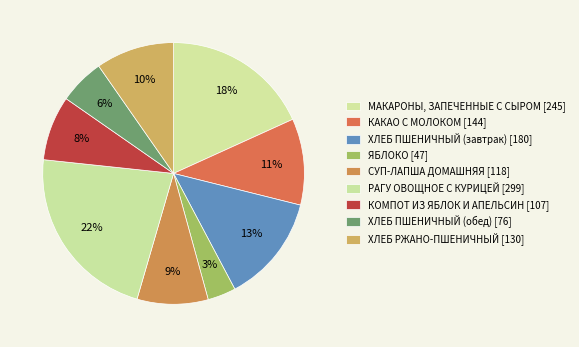

What is the total percentage of ЯБЛОКО and РАГУ ОВОЩНОЕ С КУРИЦЕЙ?

25.7%